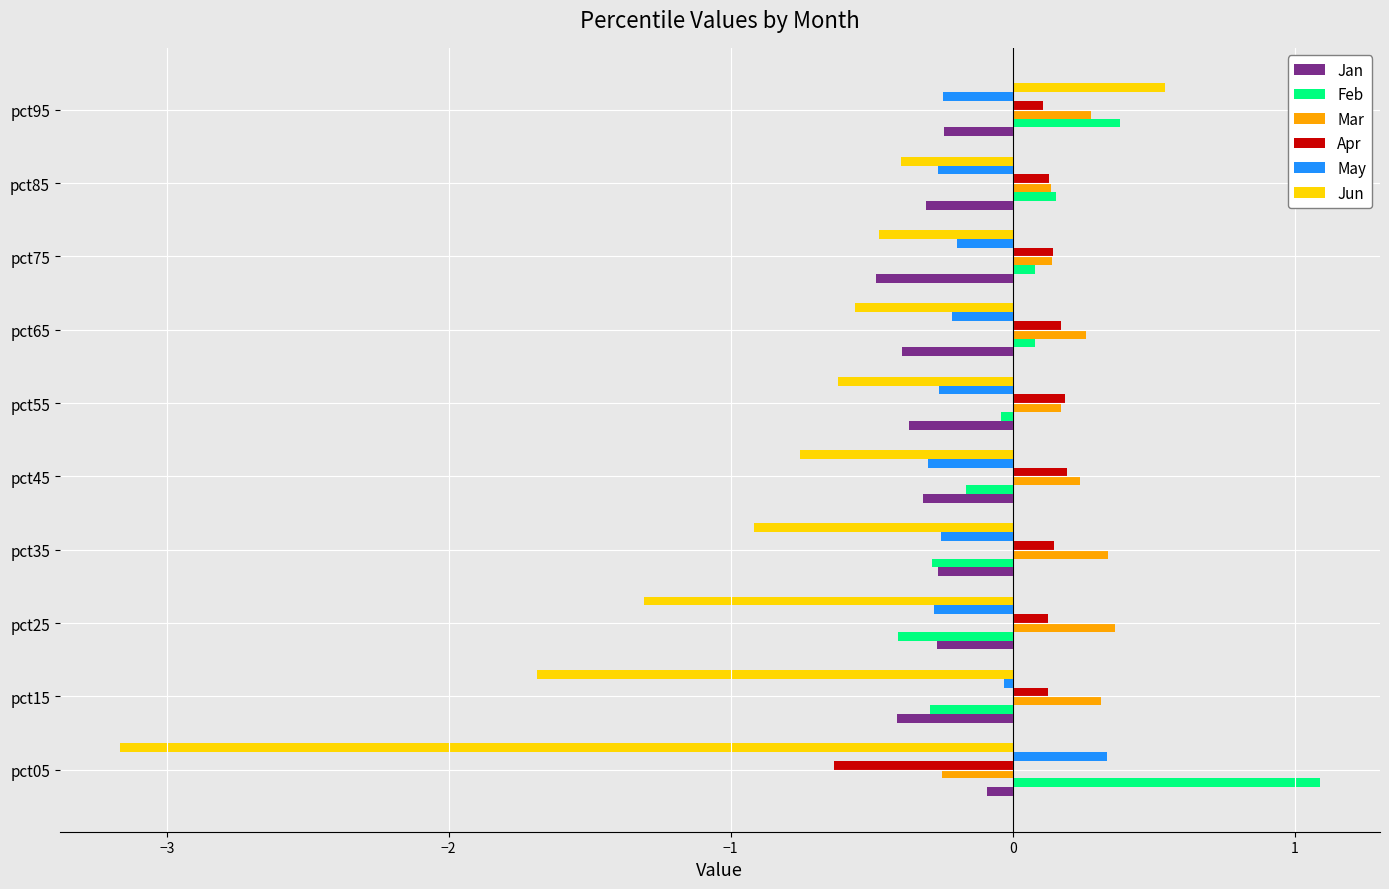

Which series has the largest total across all categories?

Mar